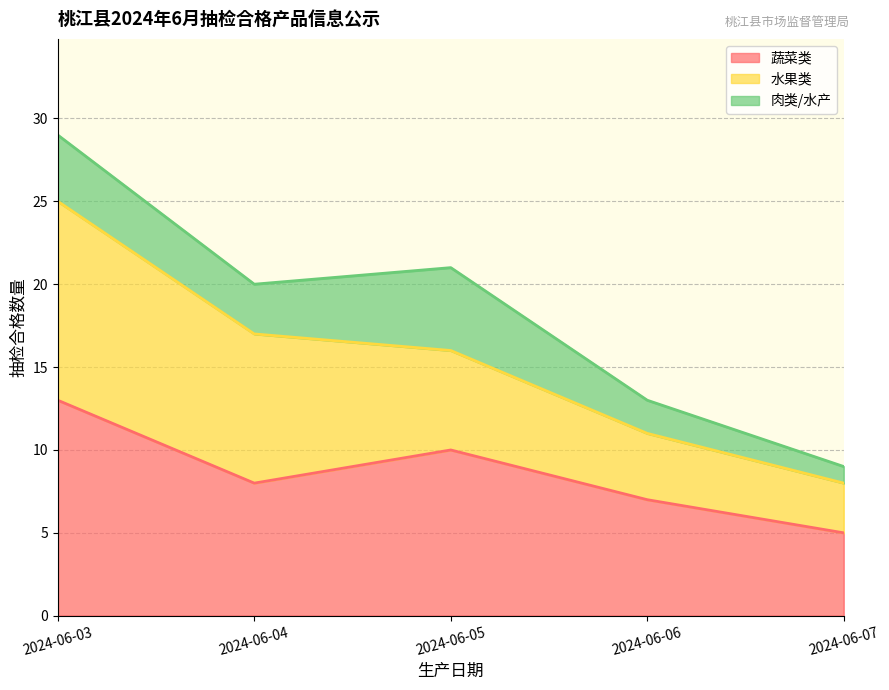

Is it true that 蔬菜类 equals 12 at 2024-06-04?

False